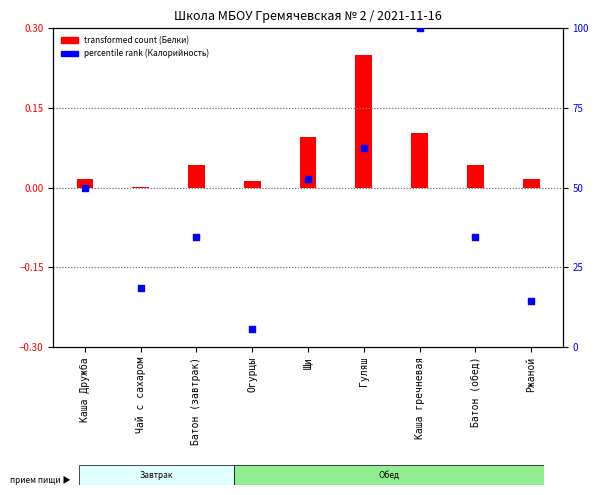

What is the total value across all series at Чай с сахаром?

18.6